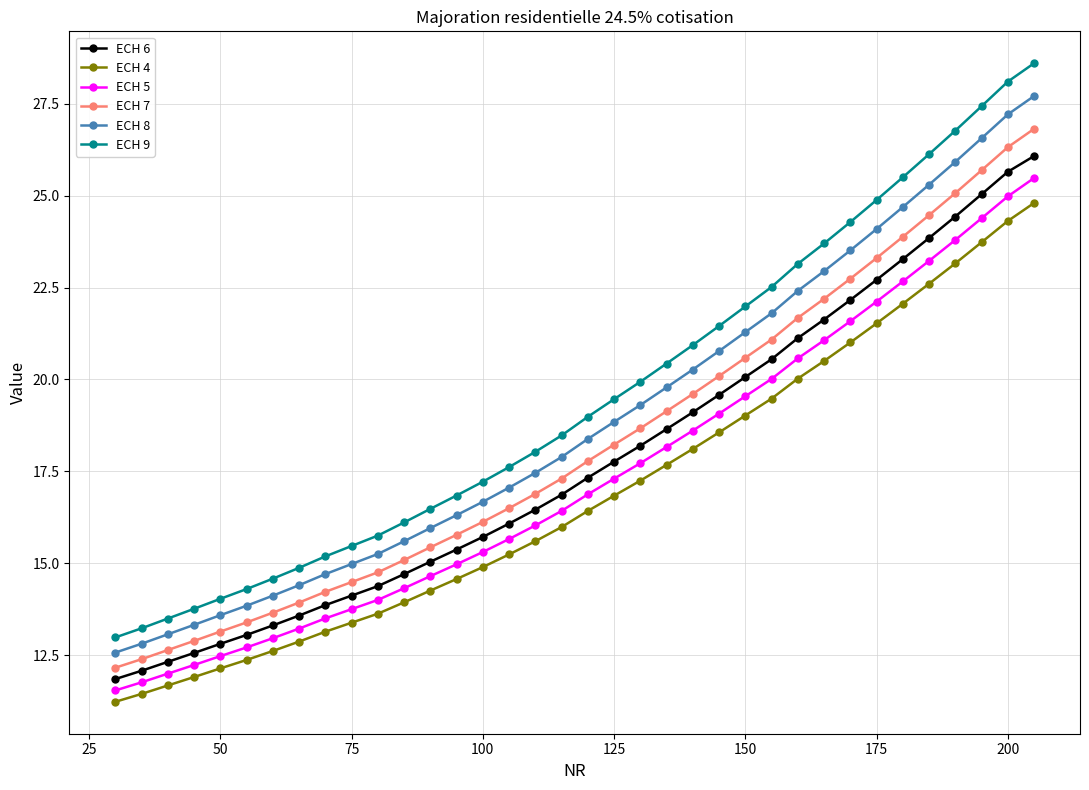

What is the value of the ECH 9 point at the 30th from the left?

24.9